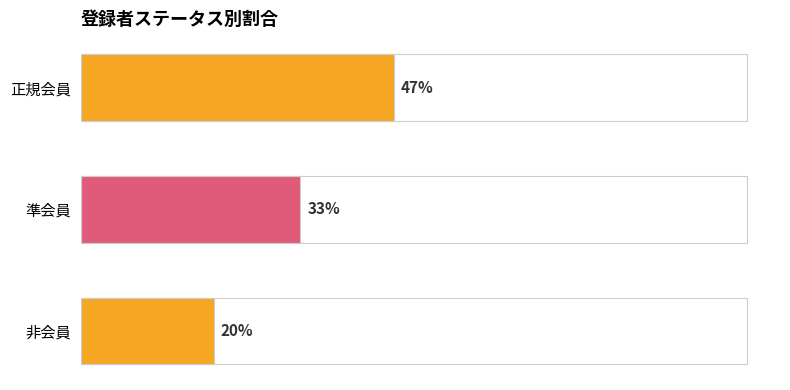

What is the smallest value displayed?

0.2